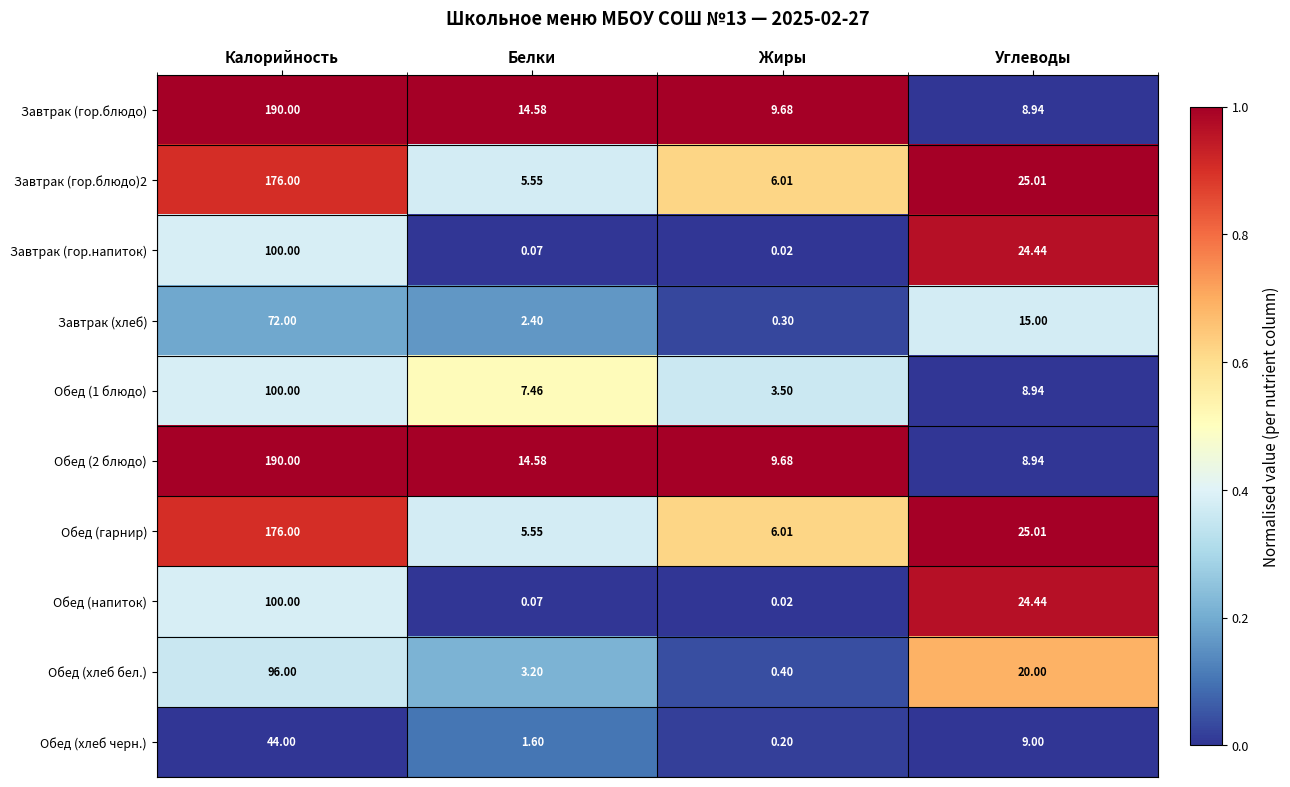

Where does the Завтрак (гор.блюдо) series first go above 14?

Калорийность